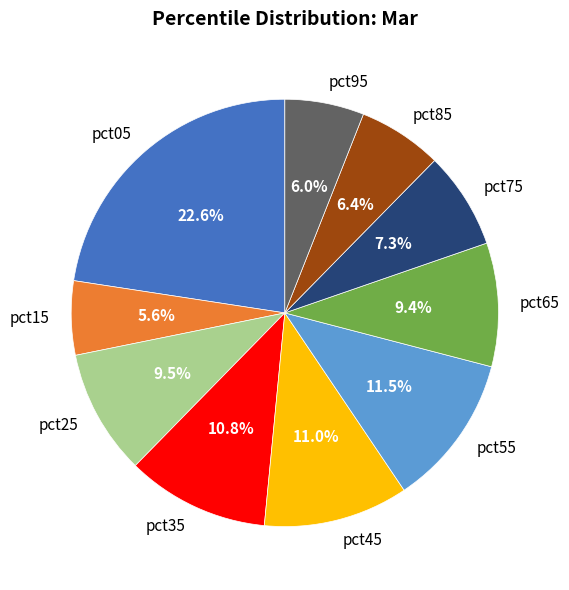

What percentage do pct25 and pct15 together represent?

15.1%